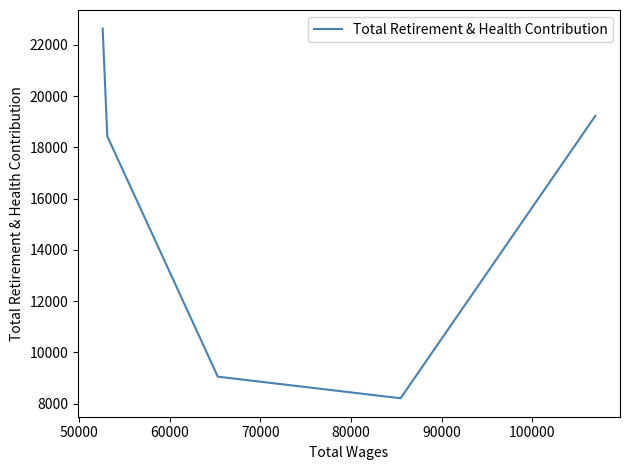

What is the value of the 6th point from the left?

22634